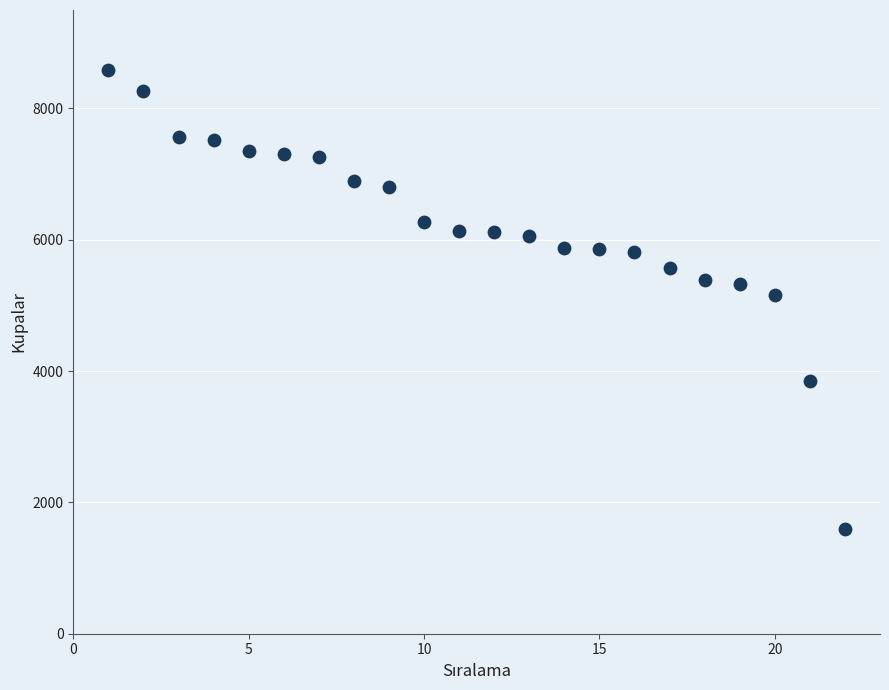

What is the range of X values (max minus min)?

21